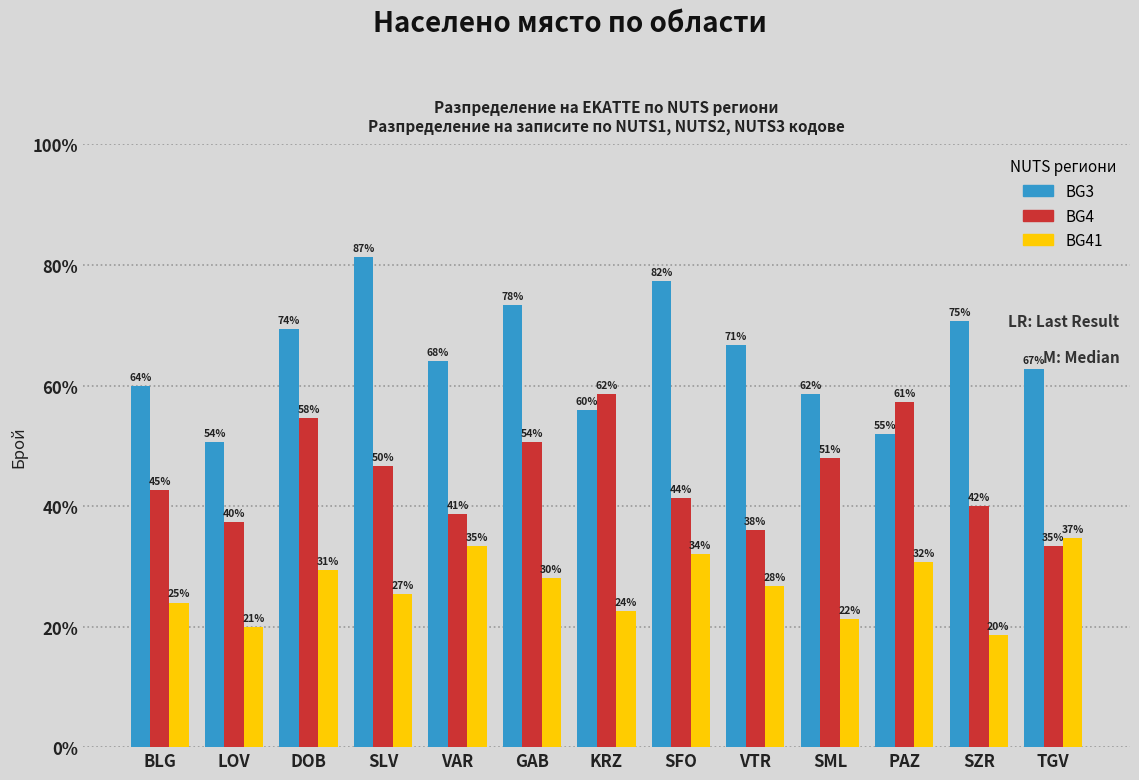

Does the chart contain stacked bars?

No